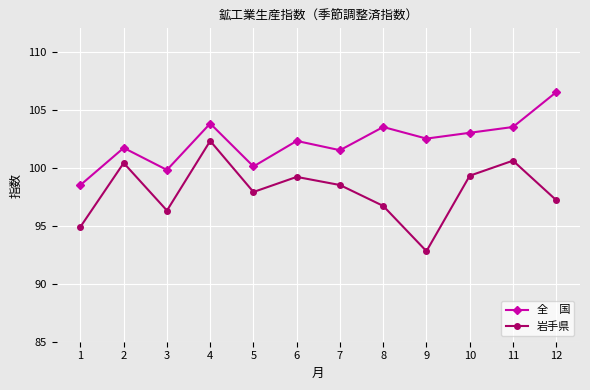

Count the number of categories in the chart.

12